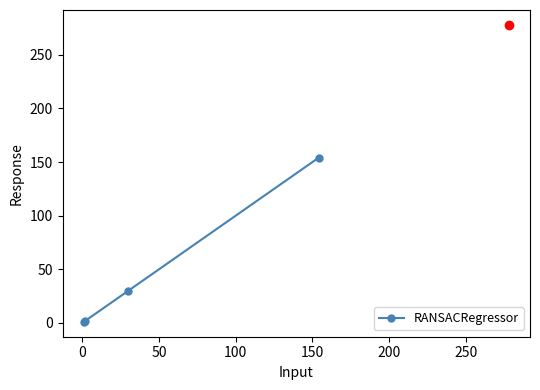

What is the maximum value shown in the chart?

154